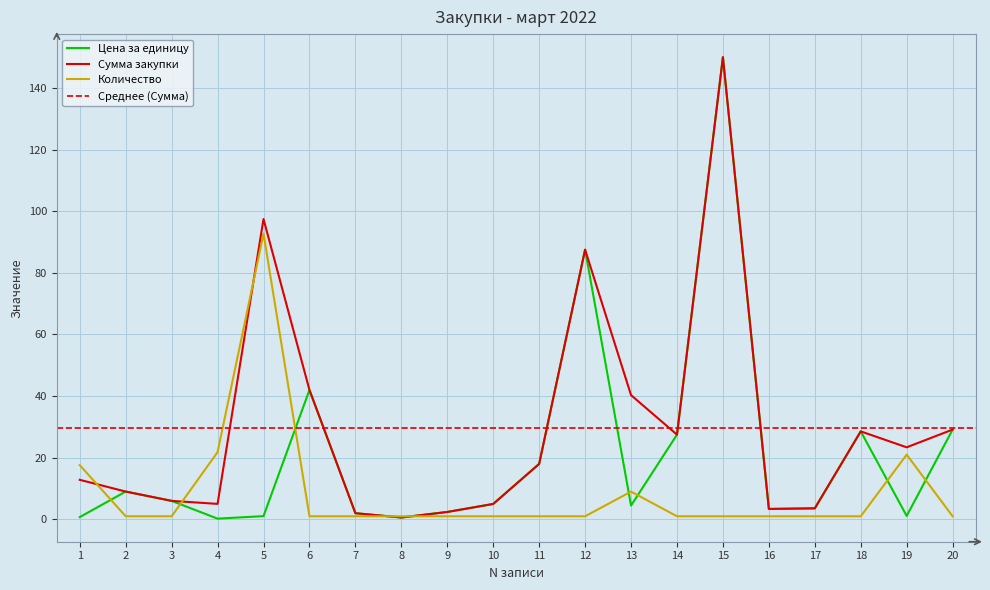

Reading left to right, extract all data points from this chart.

Цена за единицу: 0.7	9.0	6.0	0.2	1.1	42.0	2.0	0.6	2.4	5.0	18.0	87.5	4.5	27.5	150.0	3.4	3.6	28.6	1.1	29.1
Сумма закупки: 12.8	9.0	6.0	5.0	97.5	42.0	2.0	0.6	2.4	5.0	18.0	87.5	40.3	27.5	150.0	3.4	3.6	28.6	23.4	29.1
Количество: 17.6	1.0	1.0	21.8	92.7	1.0	1.0	1.0	1.0	1.0	1.0	1.0	9.0	1.0	1.0	1.0	1.0	1.0	21.0	1.0